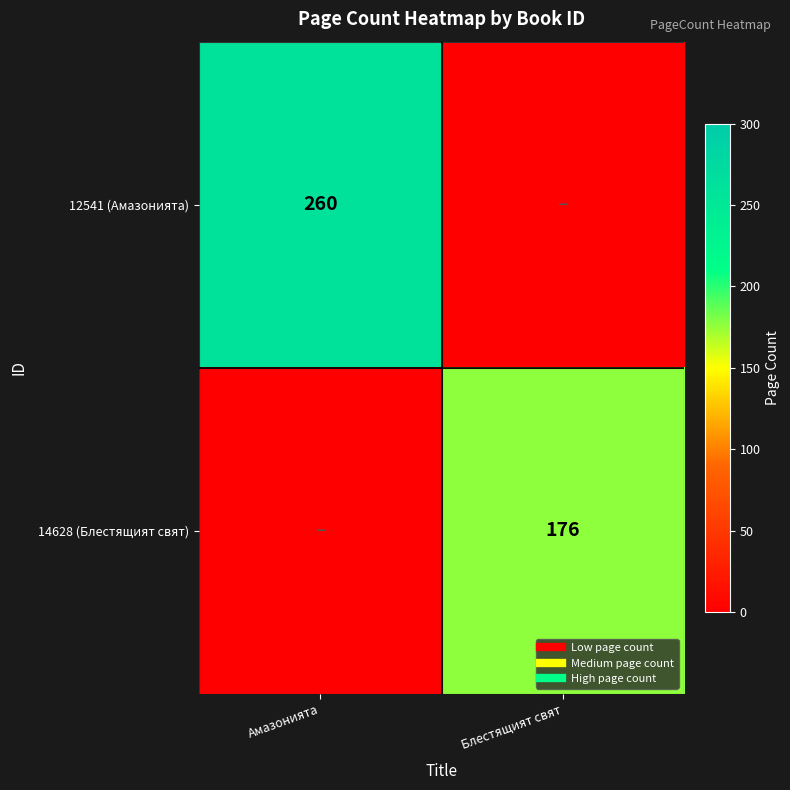

Rank the series at Амазонията from lowest to highest value.

14628 (Блестящият свят), 12541 (Амазонията)